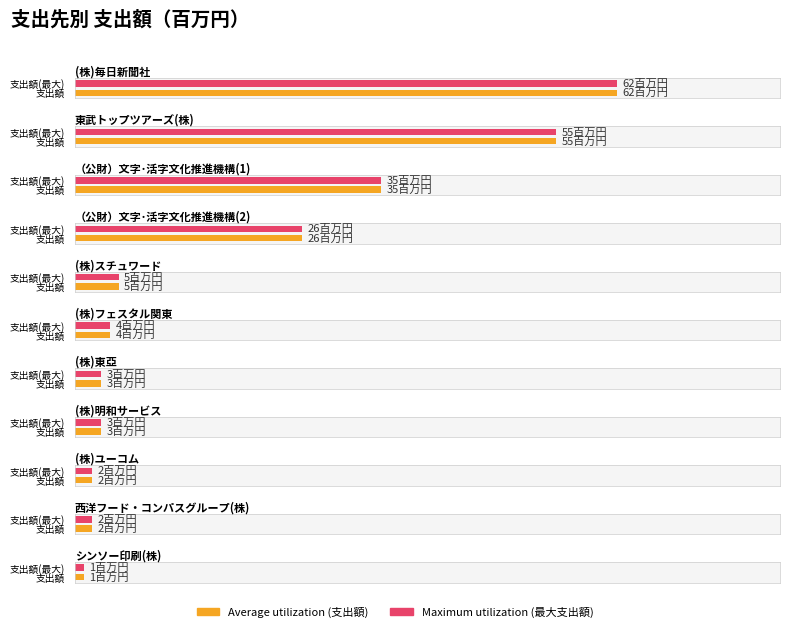

Reading left to right, transcribe all the data shown in this chart.

Average utilization: 62	55	35	26	5	4	3	3	2	2	1
Maximum utilization: 62	55	35	26	5	4	3	3	2	2	1